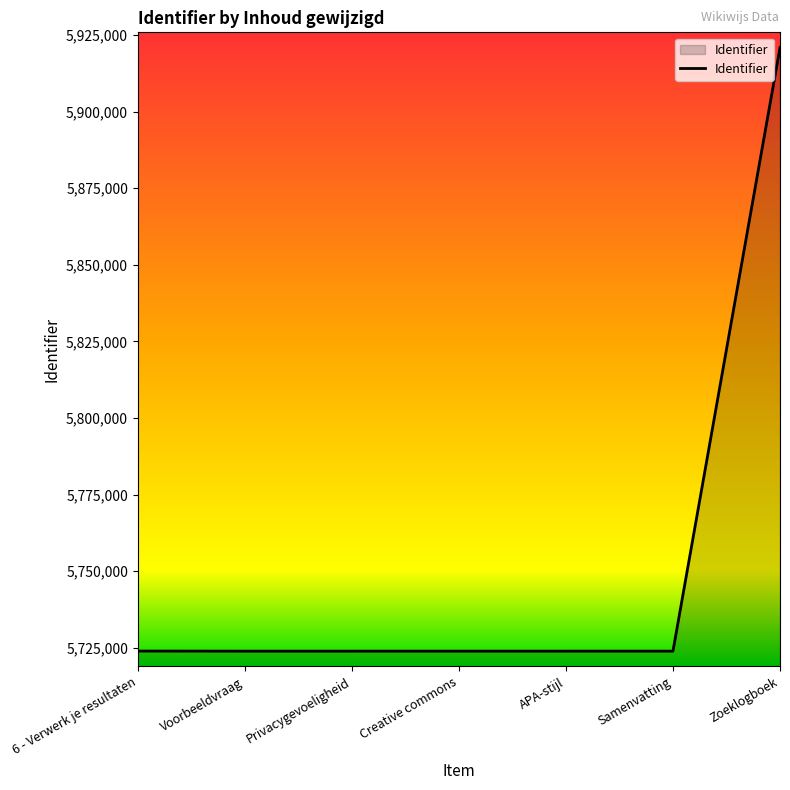

What is the sum of all values?

40264137